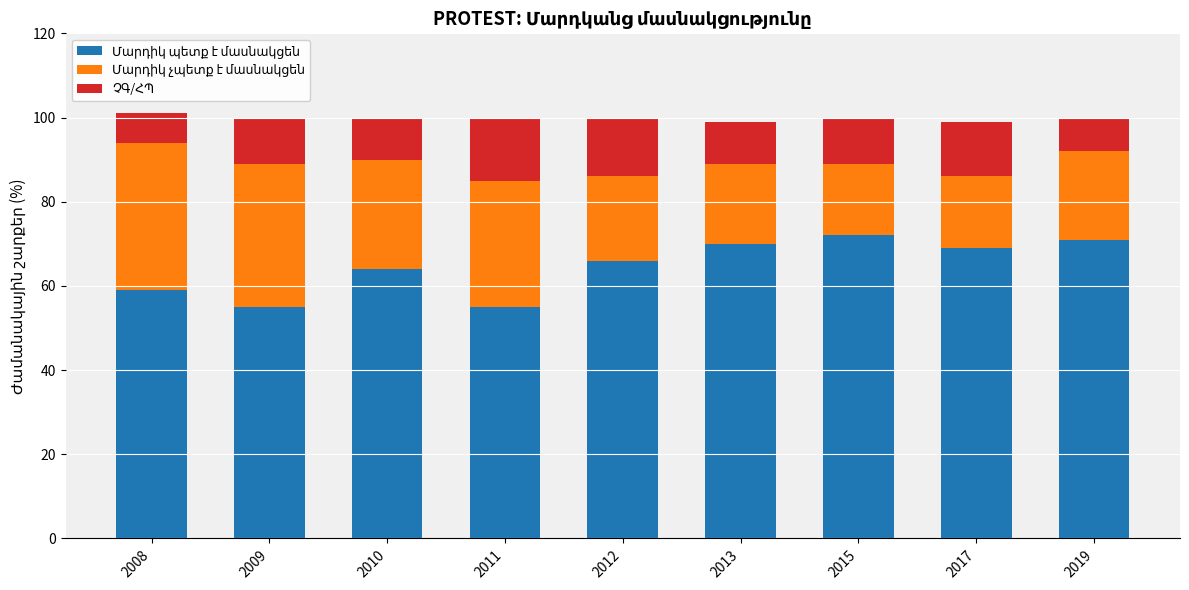

What is the total value across all series at 2010?

100